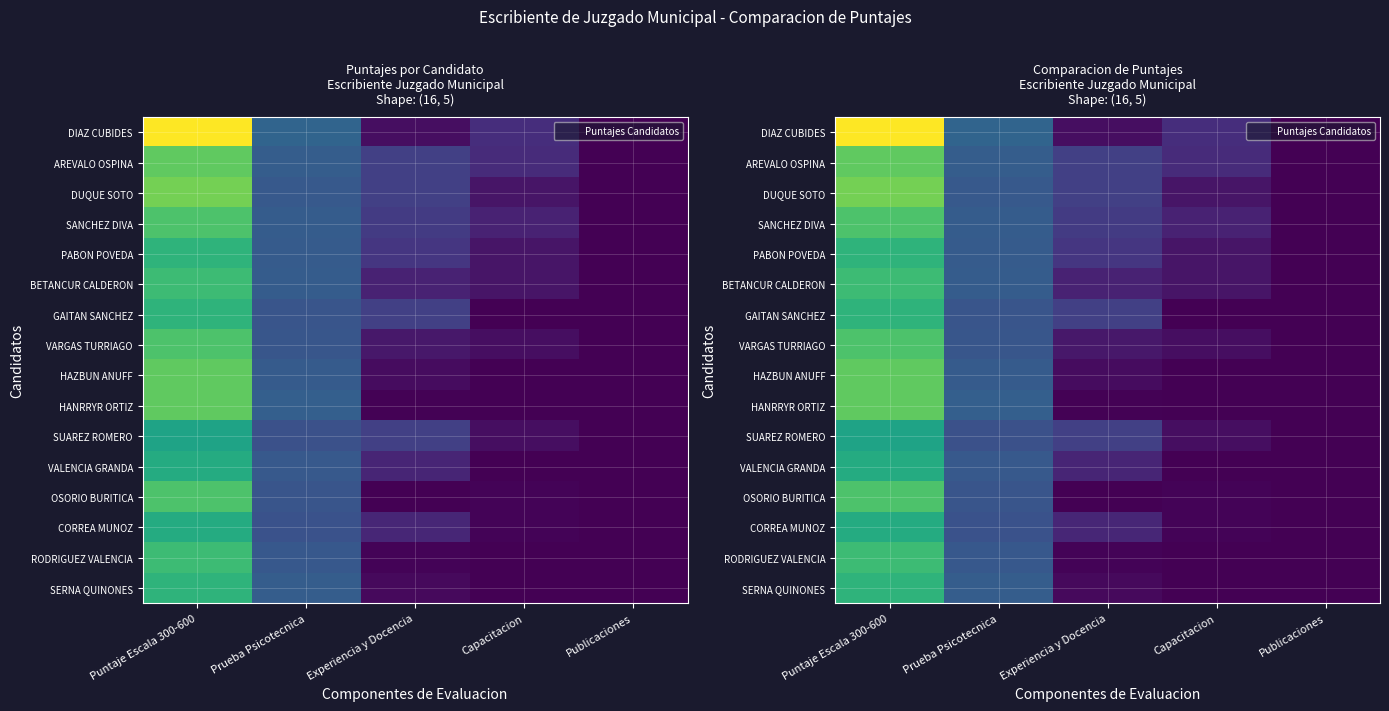

The value of OSORIO BURITICA at Capacitacion is 2.1. True or false?

False